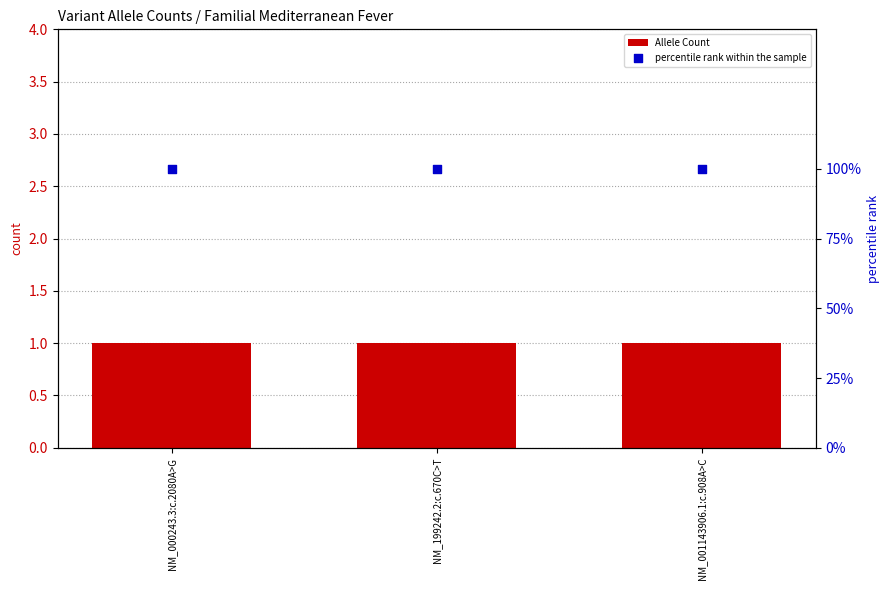

Which series reaches the maximum Y coordinate?

percentile rank within the sample